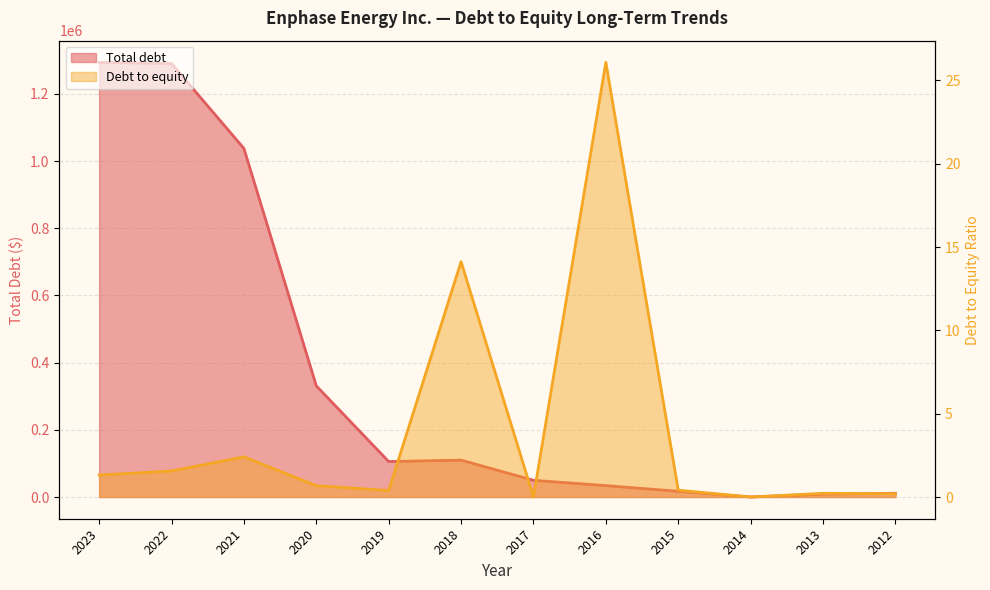

The value of Debt to equity at 2018 is 14.1. True or false?

True